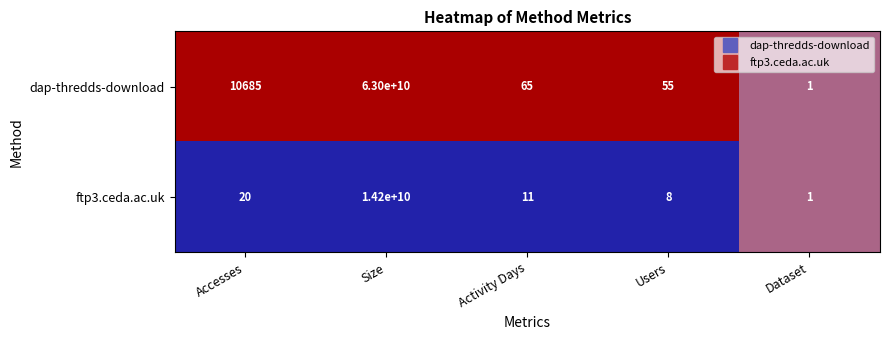

Where is ftp3.ceda.ac.uk nearest to the value 7100000000?

Accesses